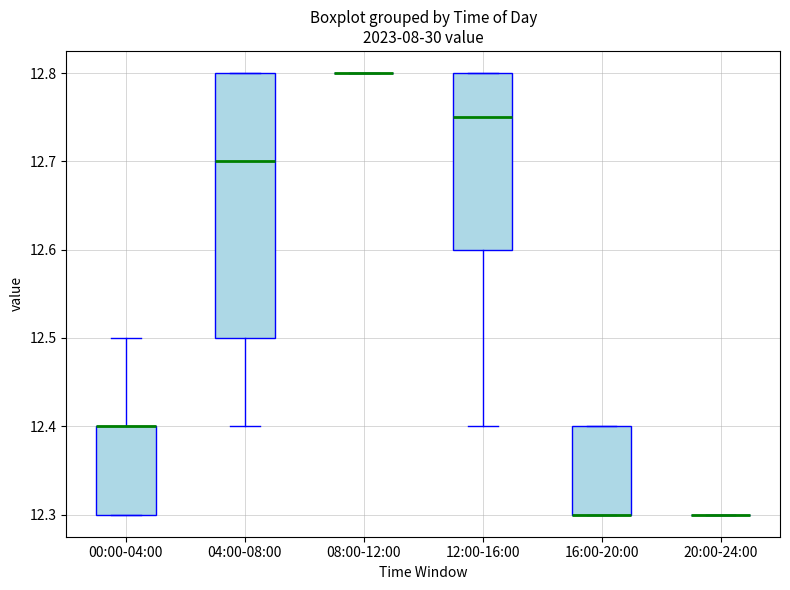

Which box is the tallest, from its lower edge to its upper edge?

04:00-08:00